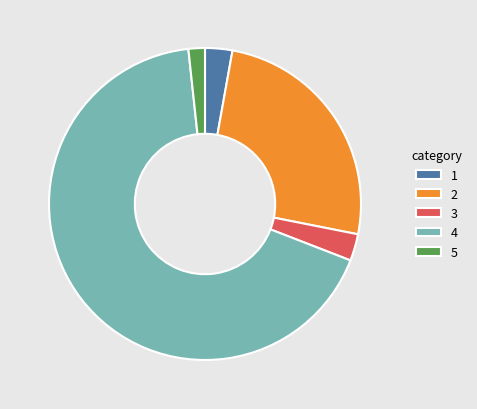

Is there any slice that represents more than half of the pie?

Yes